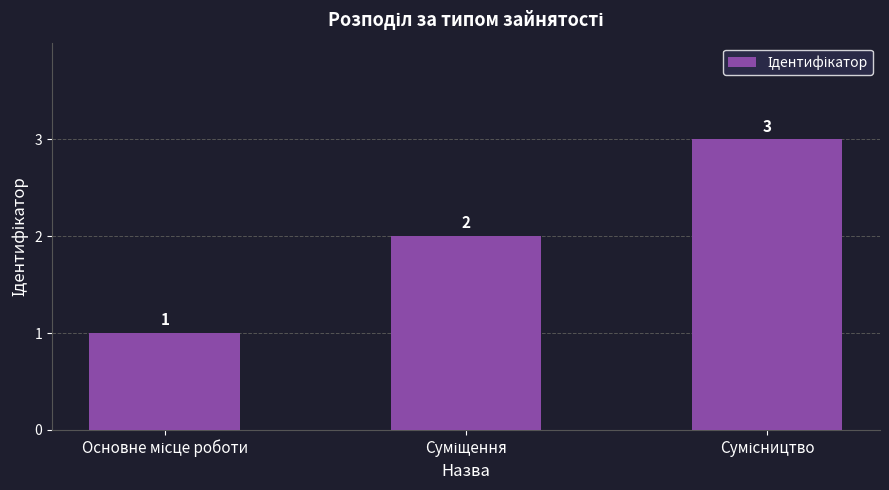

What is the value of the 3rd bar from the left?

3